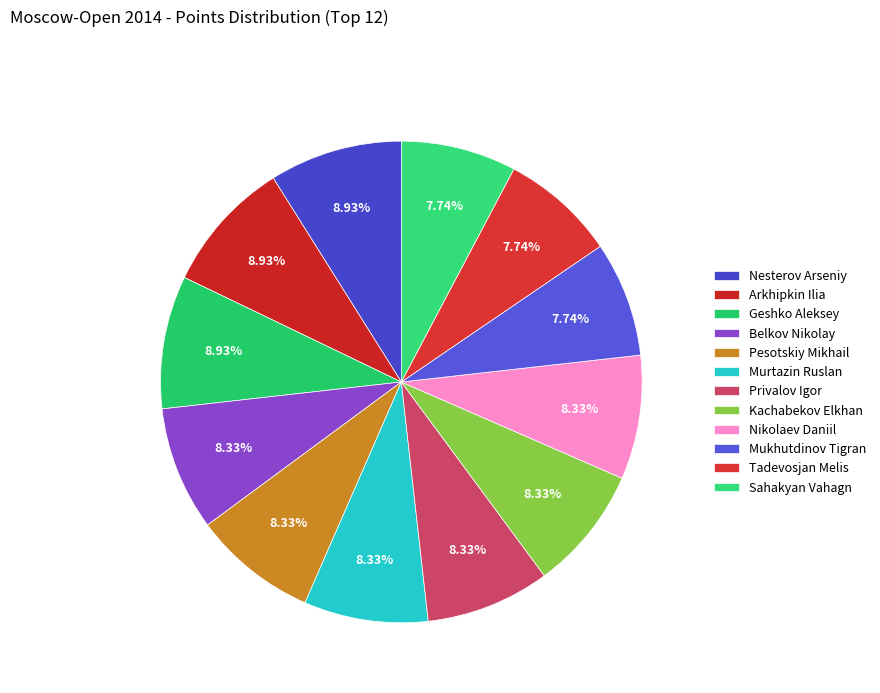

Approximately how many times larger is the value at Tadevosjan Melis compared to Geshko Aleksey?

0.9